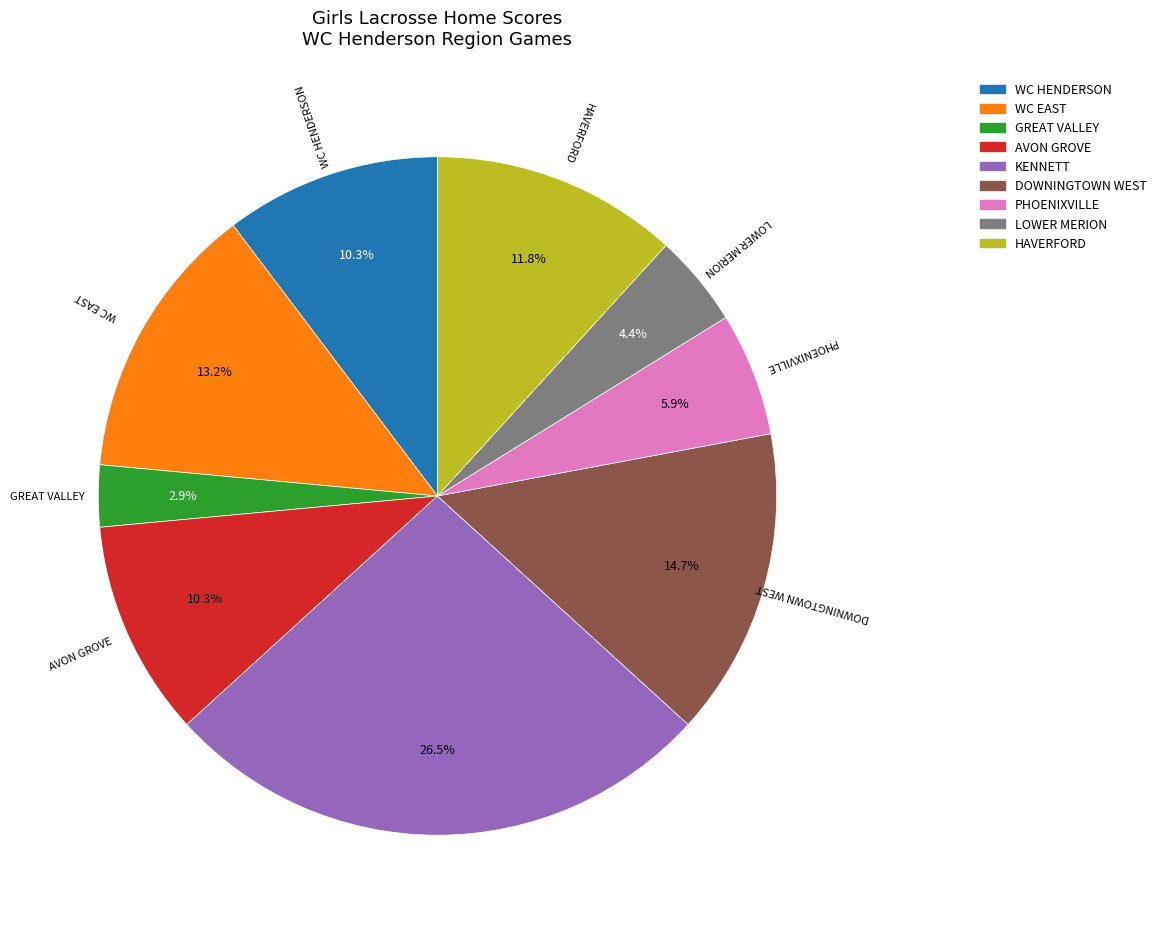

What is the largest slice in the pie chart?

KENNETT